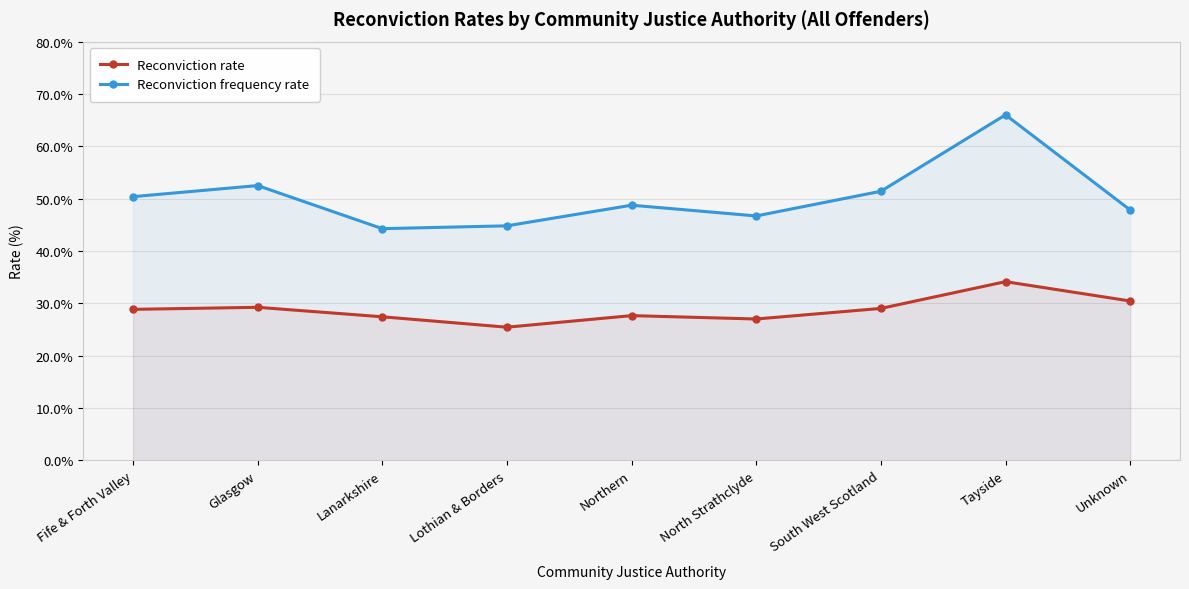

What is the value of the Reconviction frequency rate point at the 7th from the left?

51.4